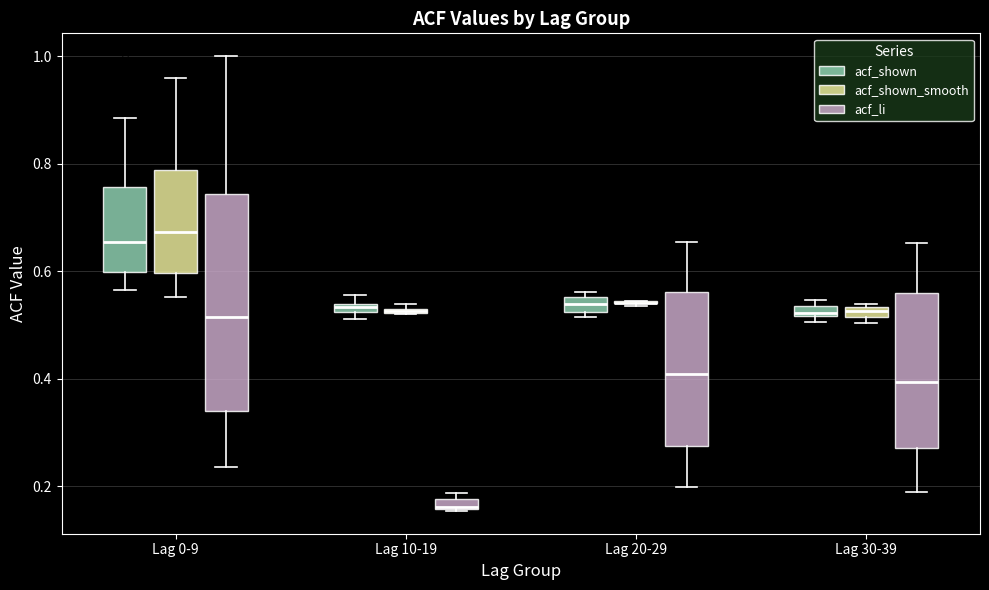

Which box is the tallest, from its lower edge to its upper edge?

Lag 0-9 (acf_li)